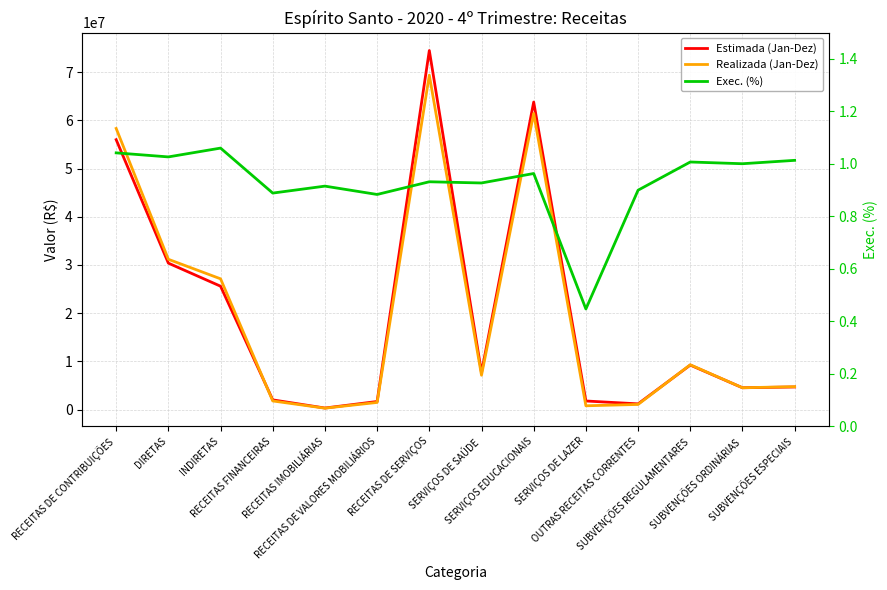

How many intersections are there between Estimada (Jan-Dez) and Realizada (Jan-Dez)?

2